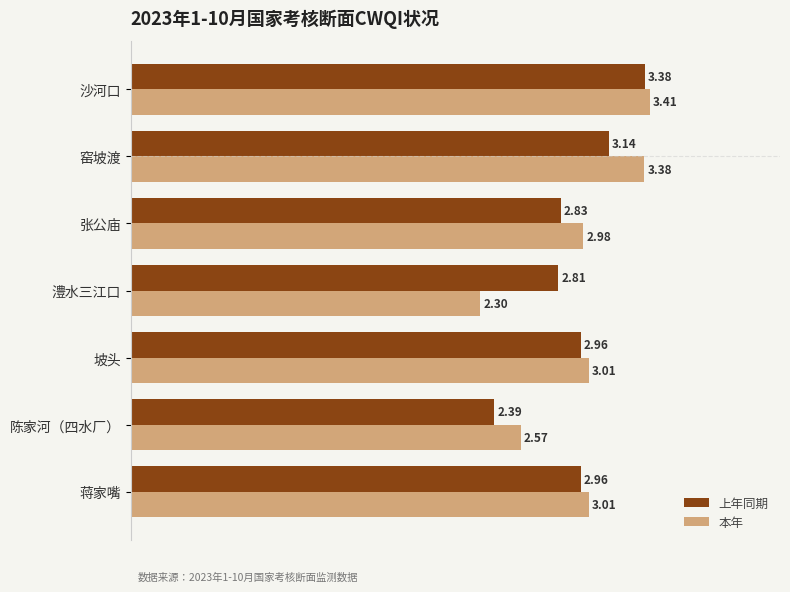

At which label is 上年同期 closest to 2?

陈家河（四水厂）